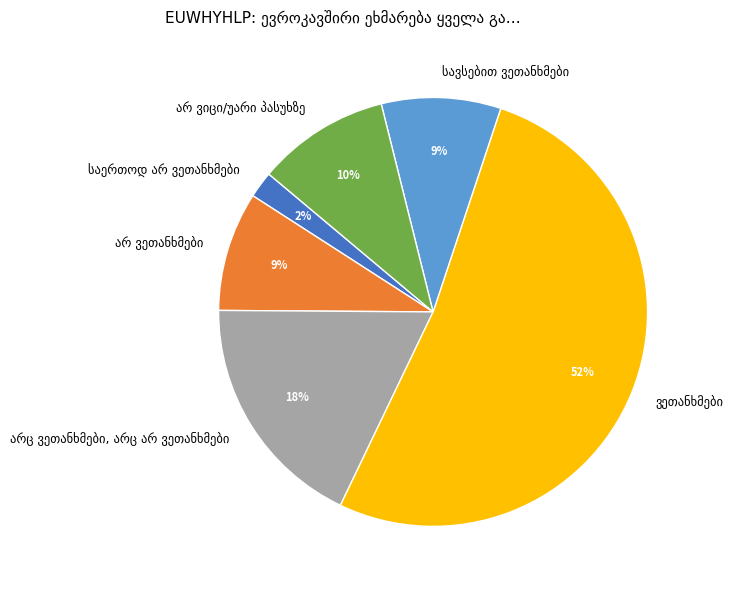

To the nearest percent, what is the average slice percentage?

17%